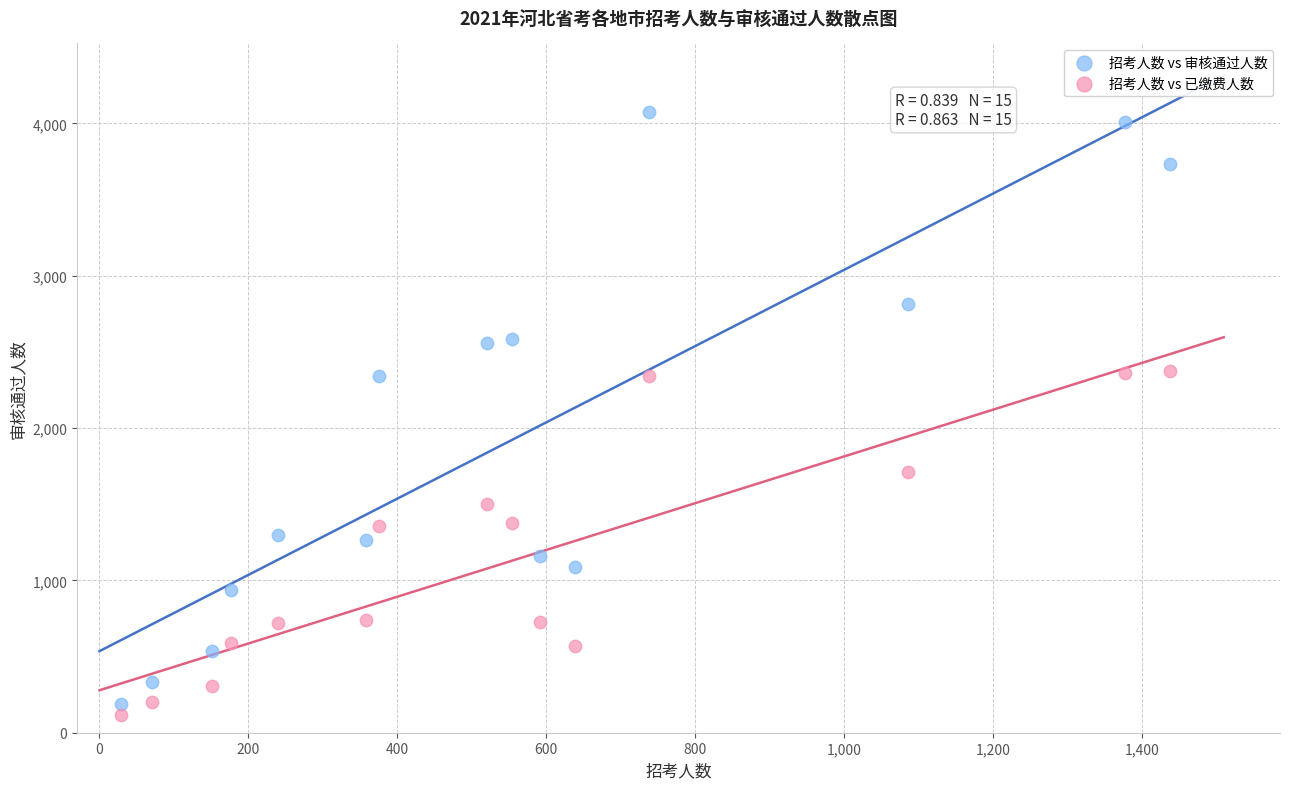

Which series contains the lowest Y value?

招考人数 vs 已缴费人数